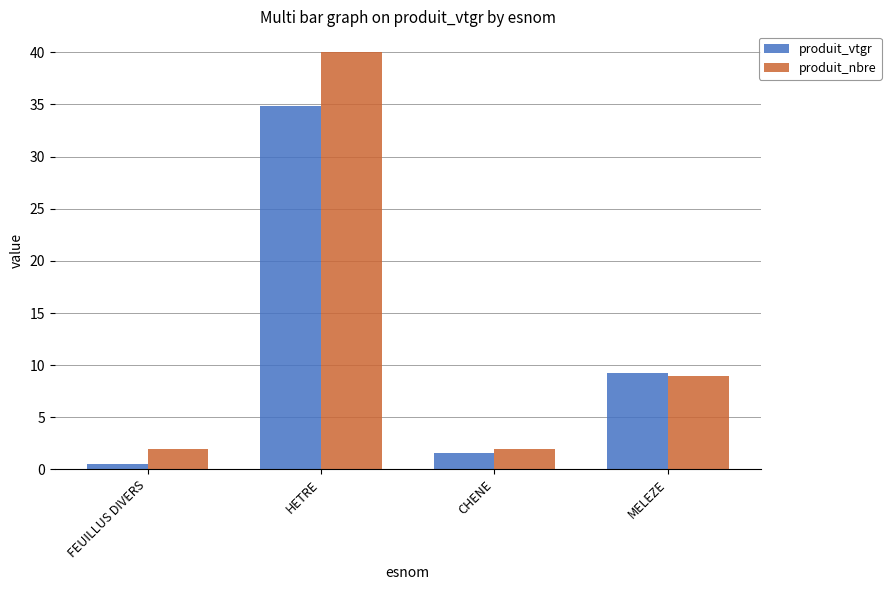

The value of produit_vtgr at FEUILLUS DIVERS is 0.5. True or false?

True